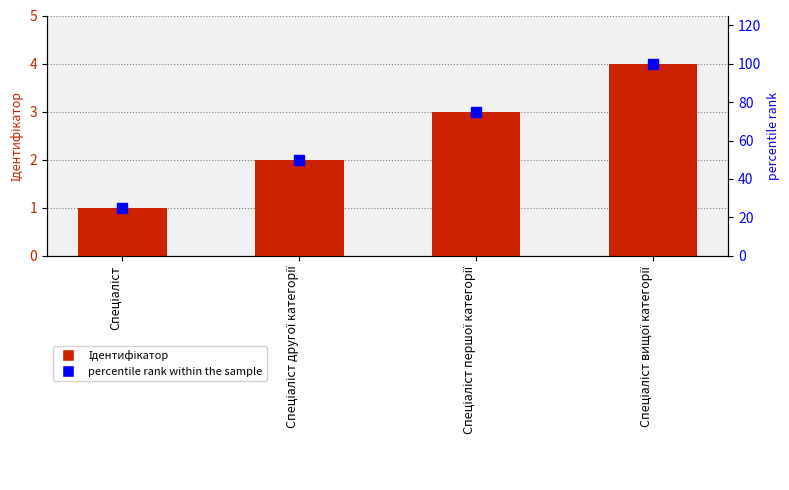

Is it true that percentile rank within the sample equals 25 at Спеціаліст?

True